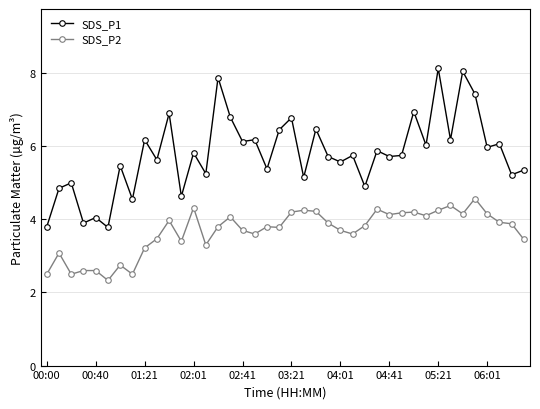

List the series in order of their overall mean, highest first.

SDS_P1, SDS_P2